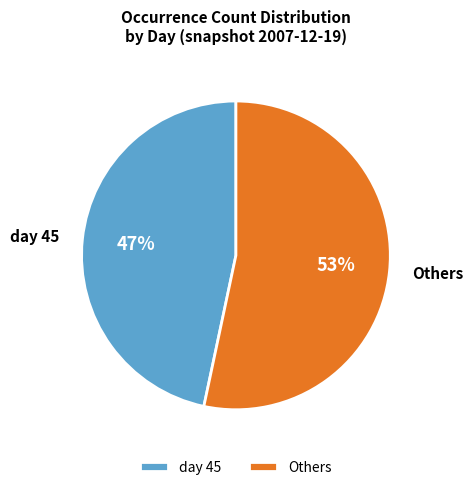

True or false: day 45 accounts for 60% of the total.

False